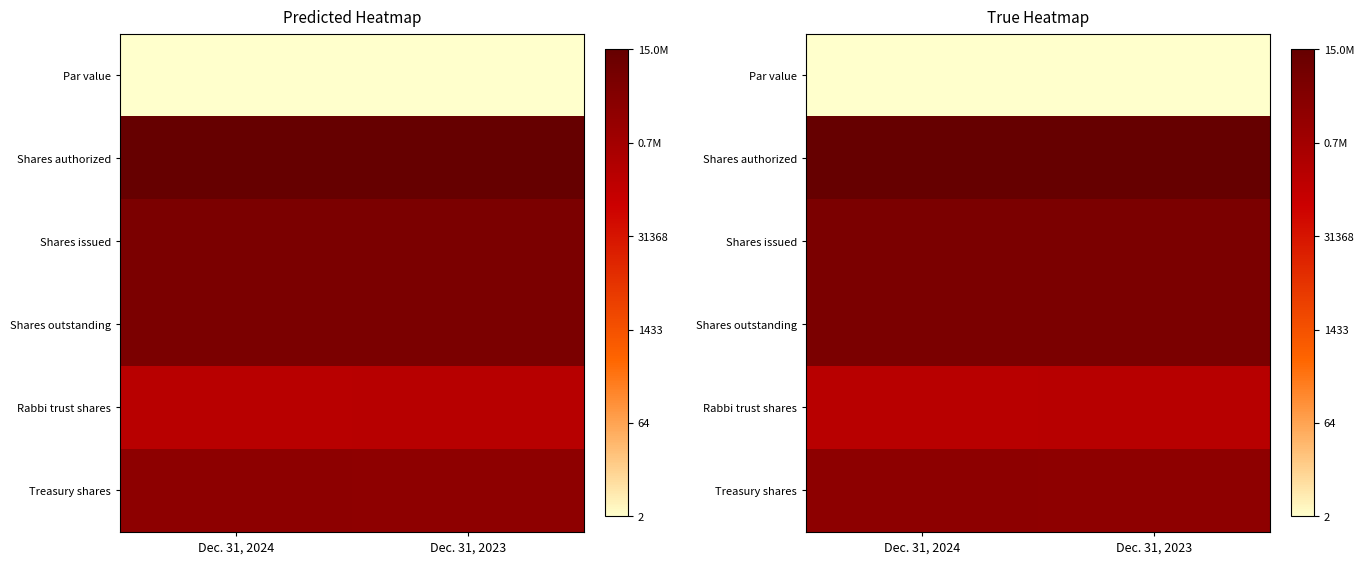

Is the value of Shares authorized at Dec. 31, 2023 greater than the value of Treasury shares at Dec. 31, 2023?

Yes